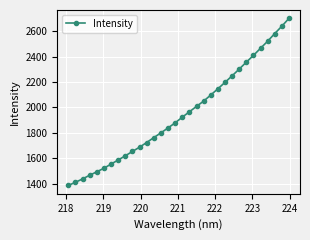

Count the number of data series in this chart.

1